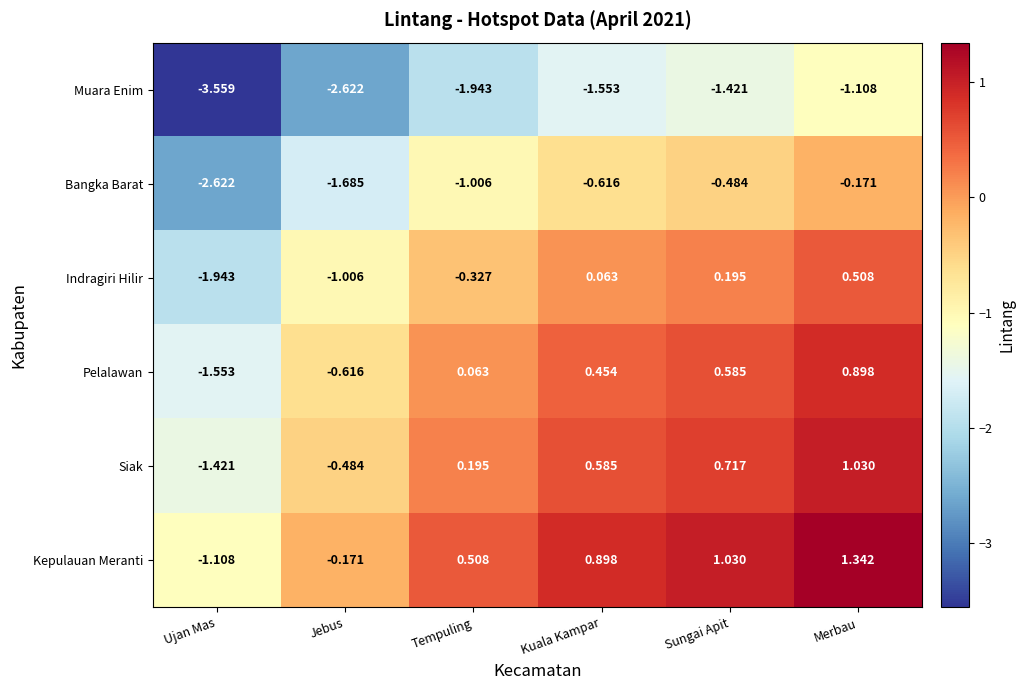

At which category is the sum across all series the highest?

Merbau